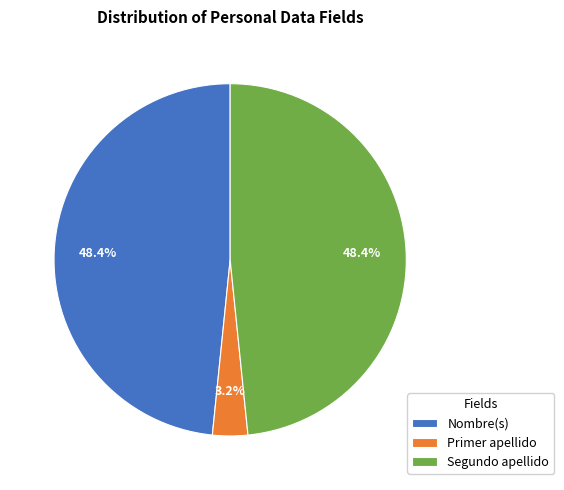

Count the number of slices in the pie.

3